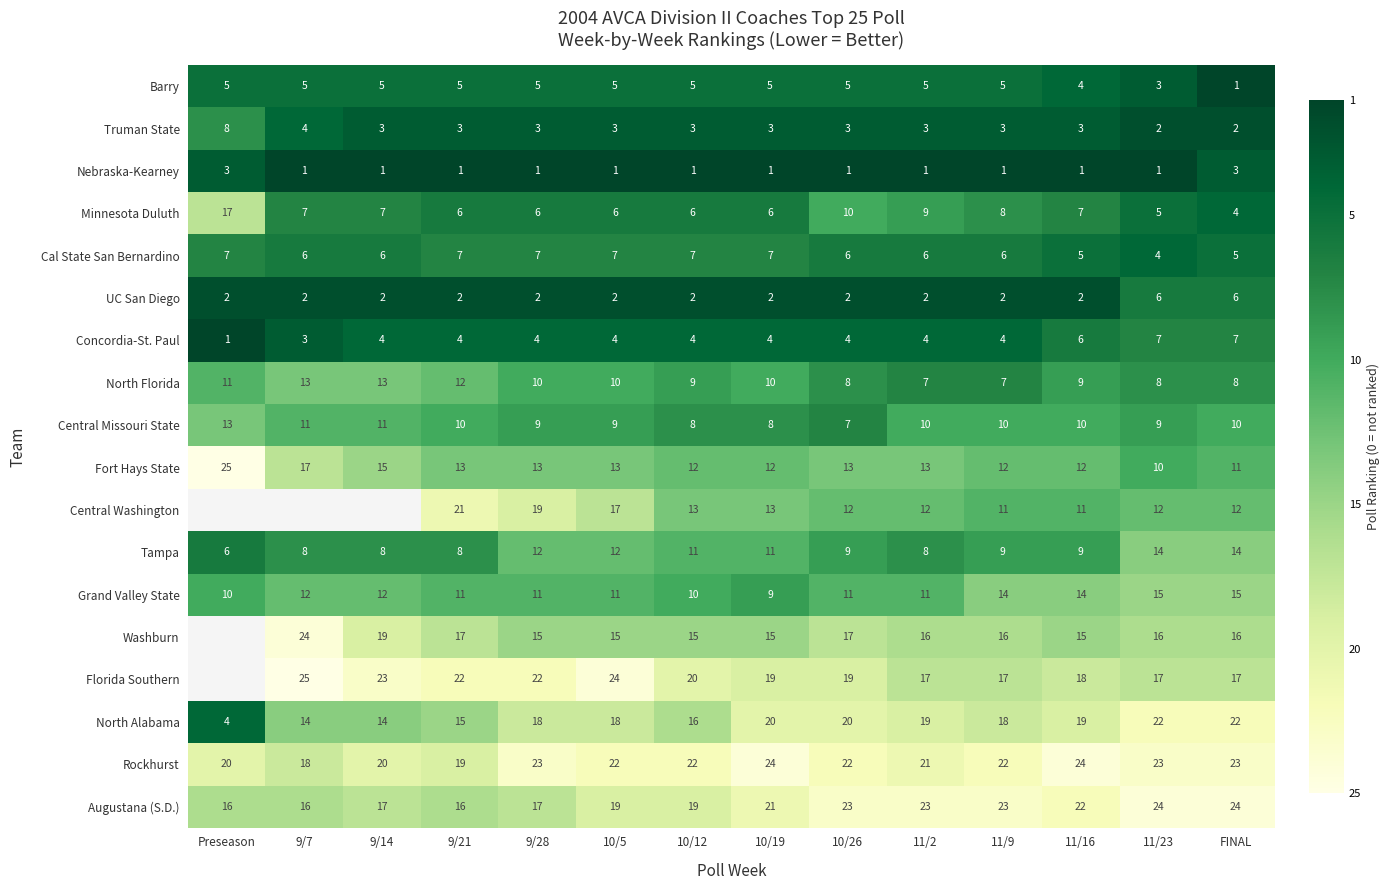

At 10/5, list the series in order from smallest to largest.

Nebraska-Kearney, UC San Diego, Truman State, Concordia-St. Paul, Barry, Minnesota Duluth, Cal State San Bernardino, Central Missouri State, North Florida, Grand Valley State, Tampa, Fort Hays State, Washburn, Central Washington, North Alabama, Augustana (S.D.), Rockhurst, Florida Southern